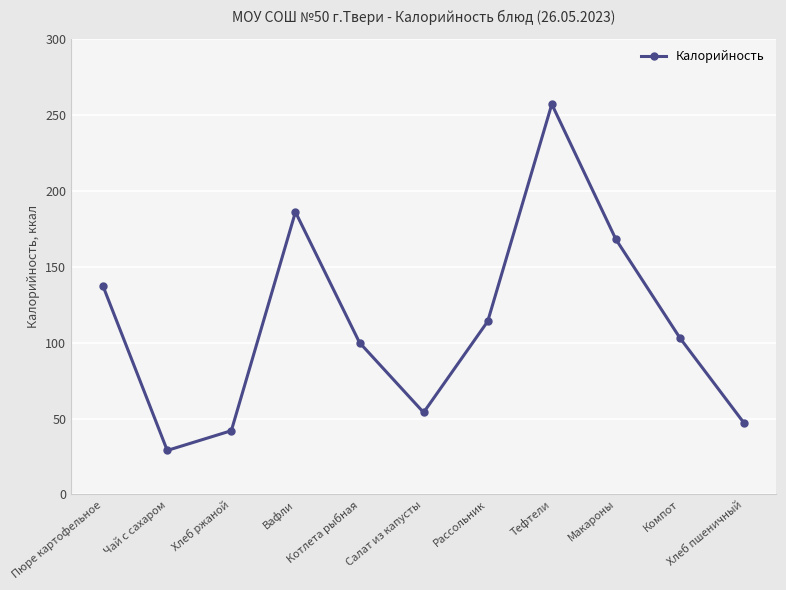

List the labels in order of value, largest first.

Тефтели, Вафли, Макароны, Пюре картофельное, Рассольник, Компот, Котлета рыбная, Салат из капусты, Хлеб пшеничный, Хлеб ржаной, Чай с сахаром